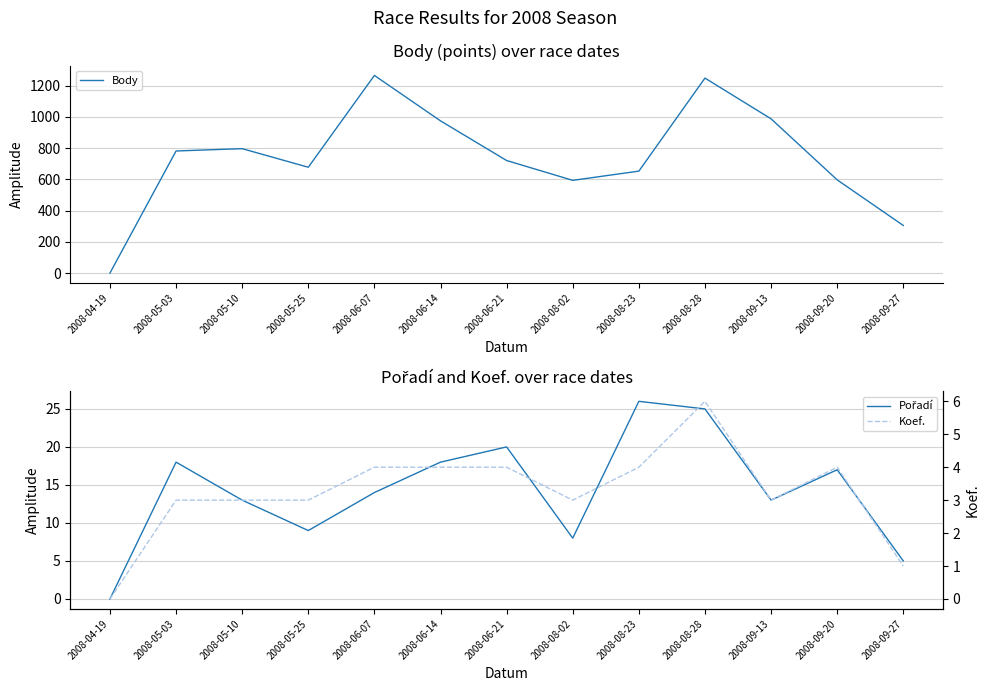

How many data points in Body are less than 721?

6